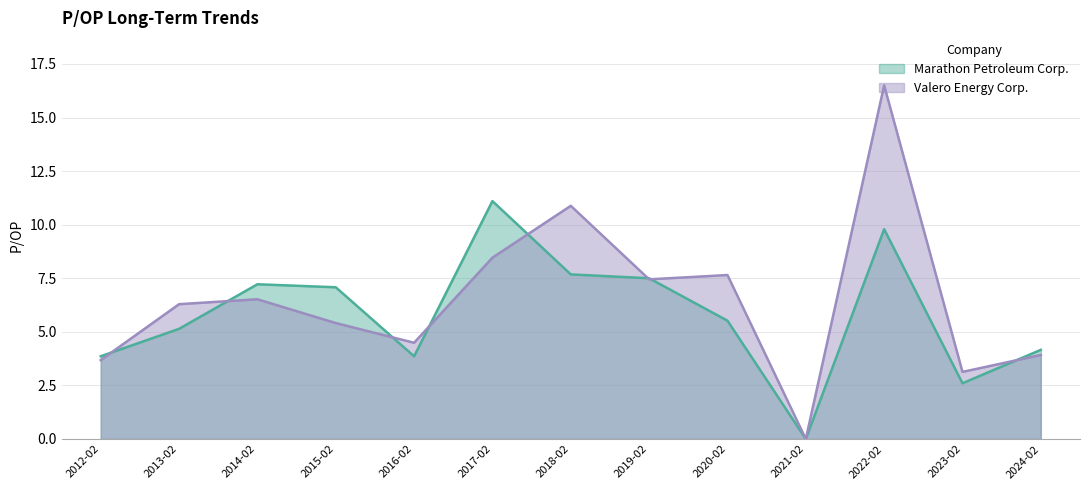

Is it true that Valero Energy Corp. equals 0.0 at 2021-02?

True